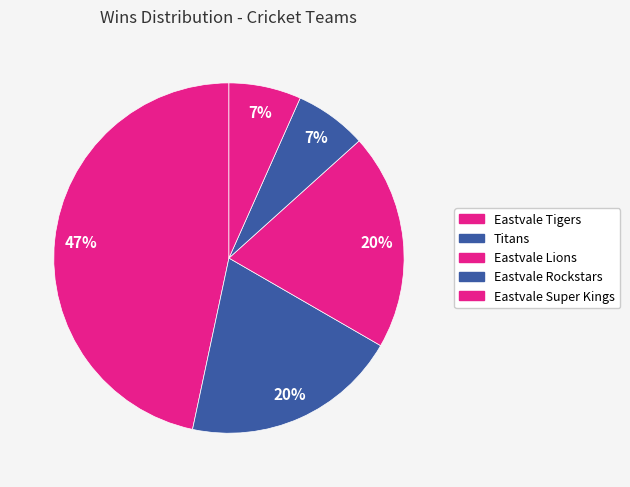

To the nearest percent, what is the combined percentage of Eastvale Super Kings and Eastvale Lions?

27%